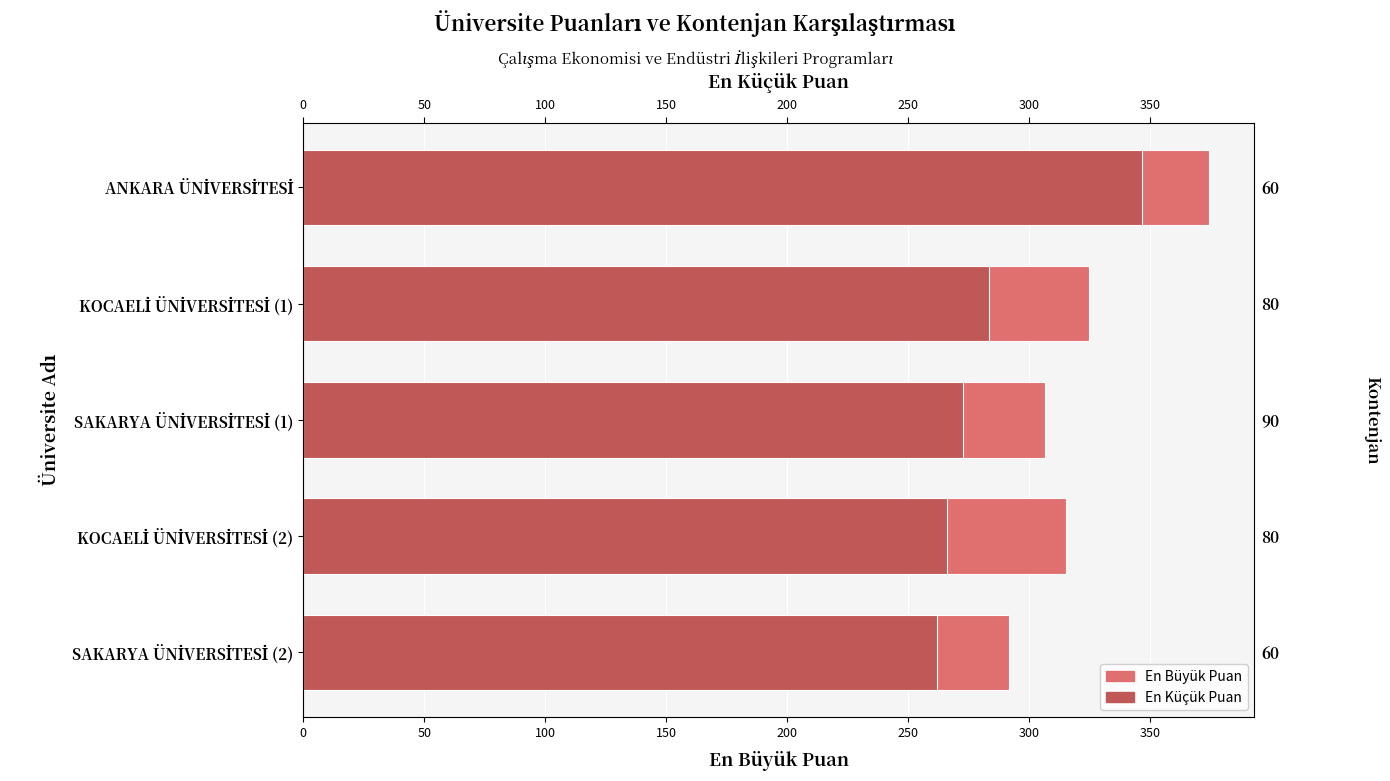

Reading left to right, list all the values displayed in this chart.

En Büyük Puan: 0=374.5	50=324.6	100=306.5	150=315.3	200=291.6
En Küçük Puan: 0=346.9	50=283.4	100=272.7	150=265.9	200=261.9